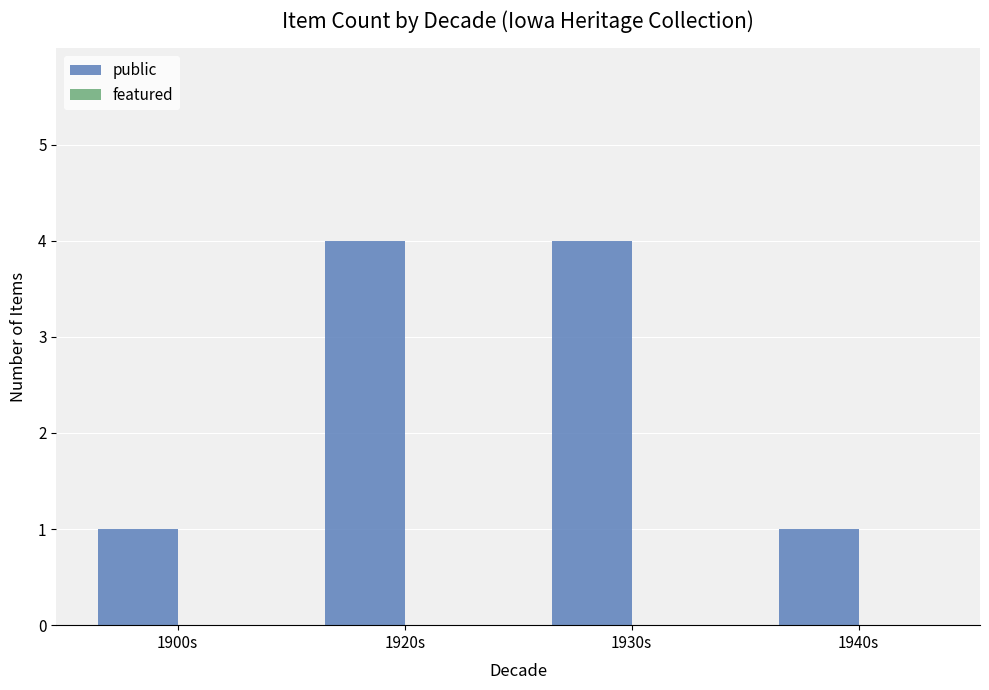

Reading left to right, what are all the values shown in this chart?

1	4	4	1